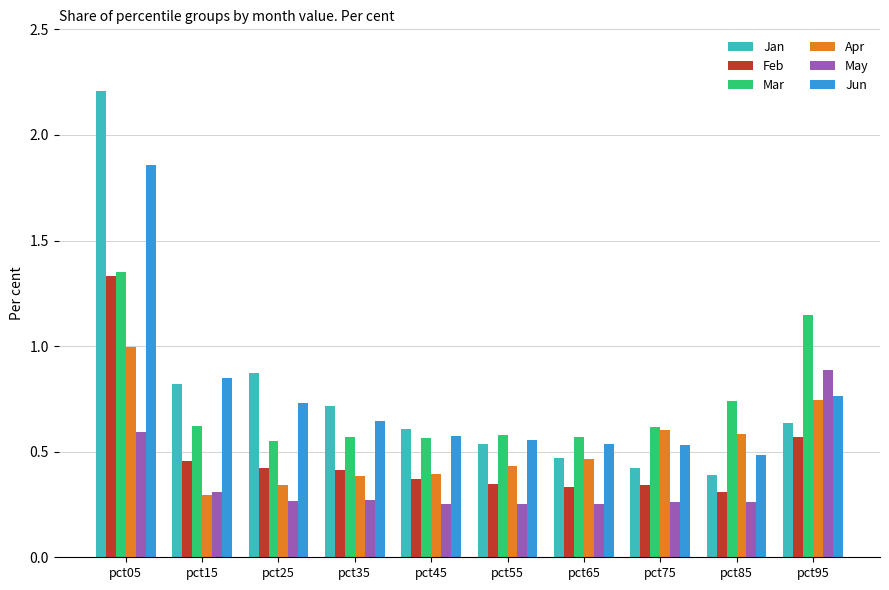

How many bars are there in total?

60